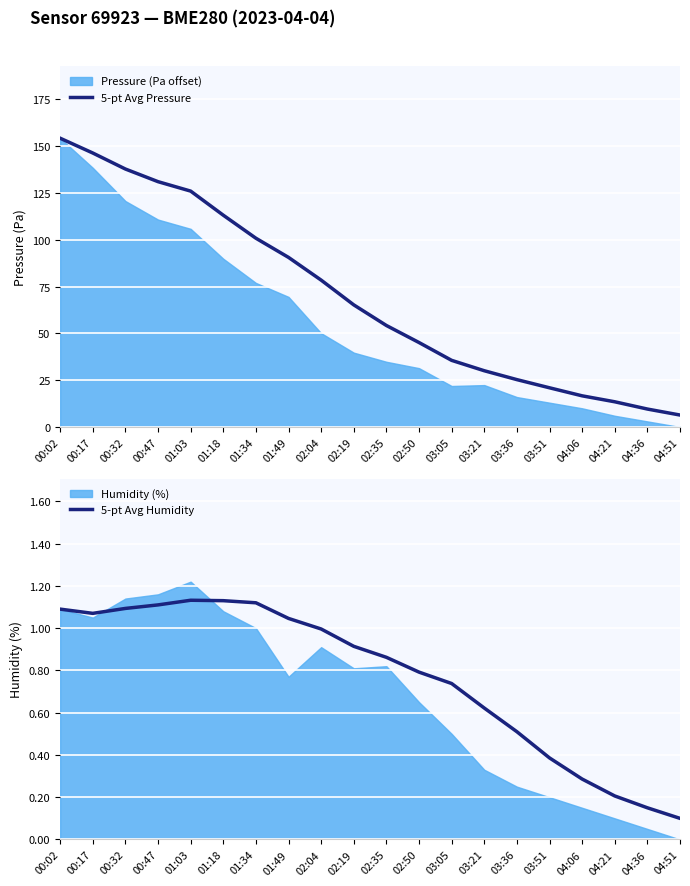

The 5-pt Avg Pressure series shows 78.5 at 00:32. True or false?

False